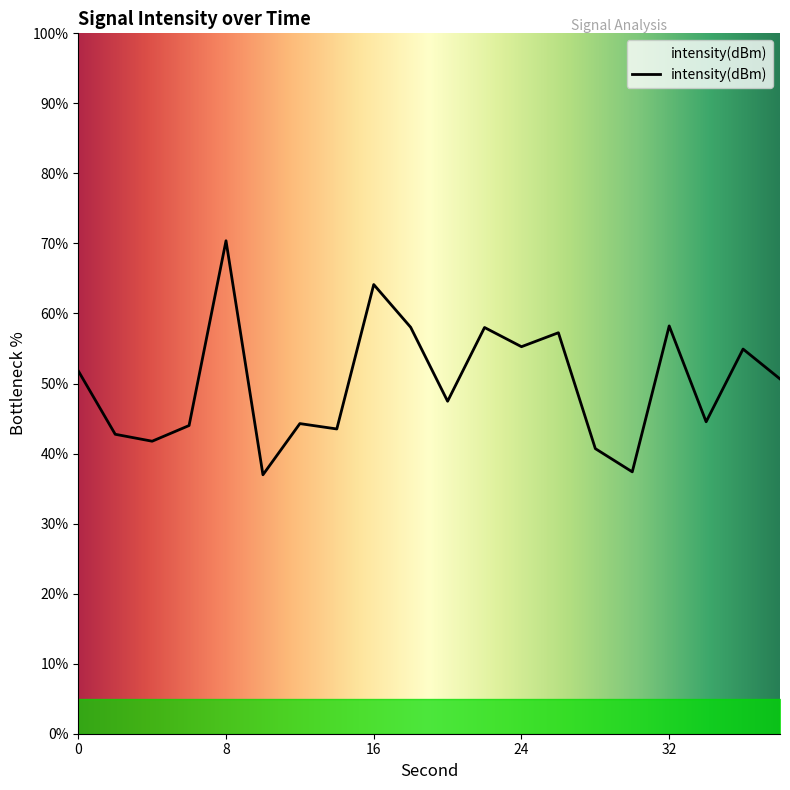

What is the greatest value displayed?

70.4